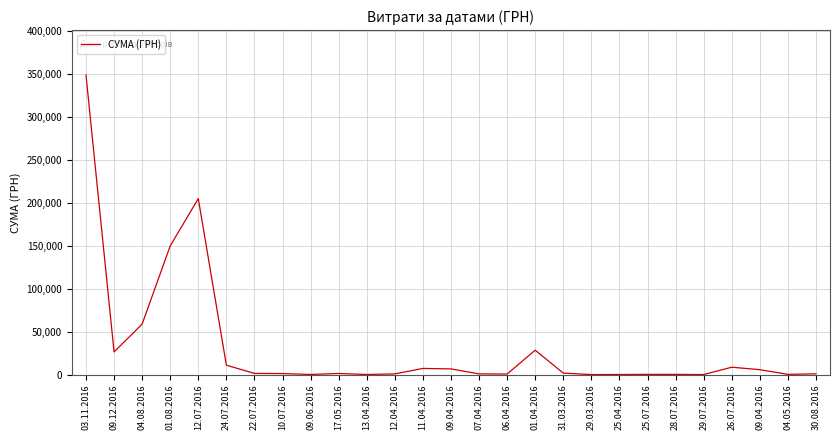

Where is the first local maximum?

12.07.2016